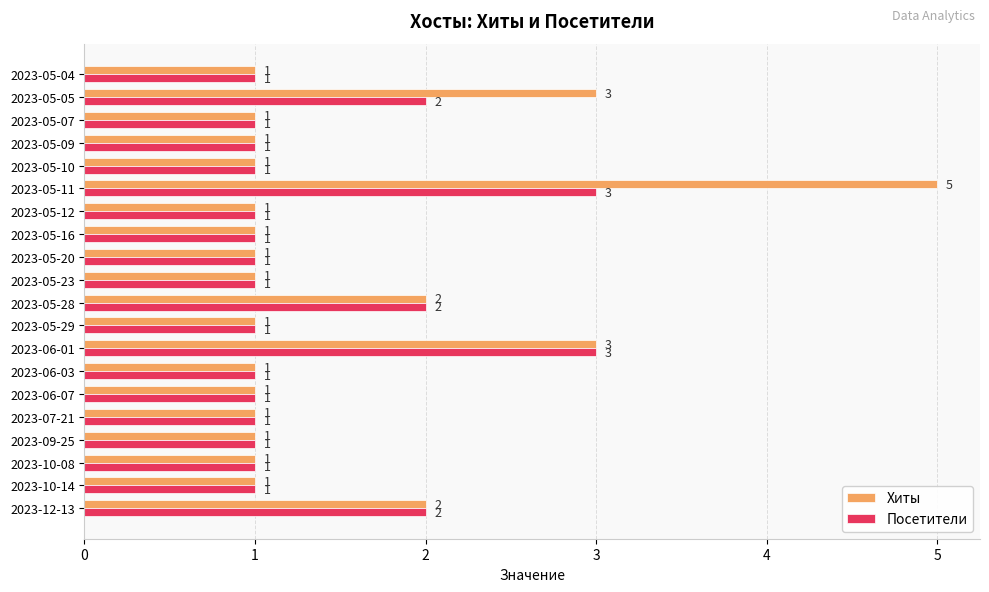

Is it true that Хиты equals 1 at 2023-06-03?

True